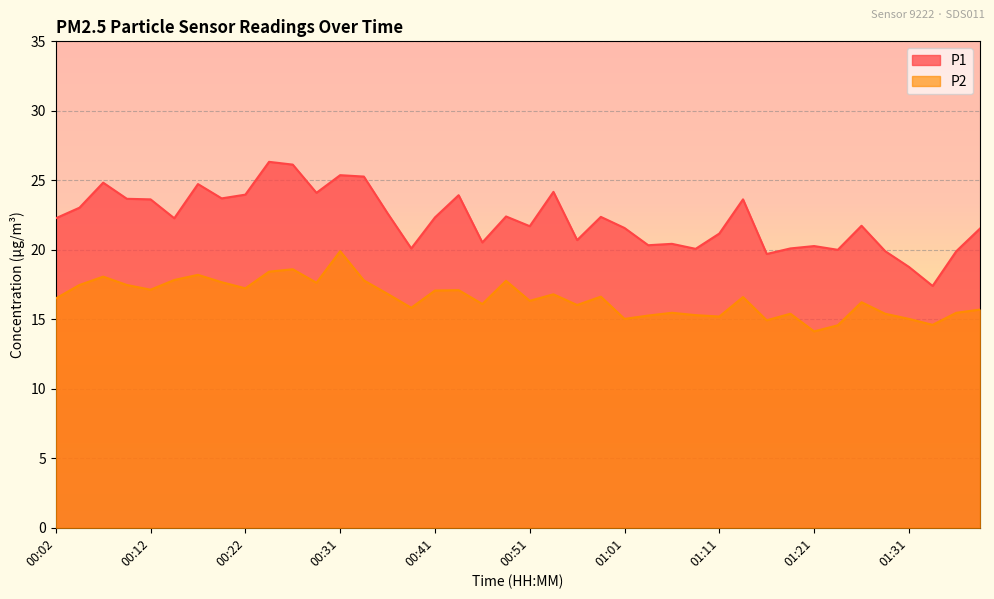

How many categories are shown in the chart?

40